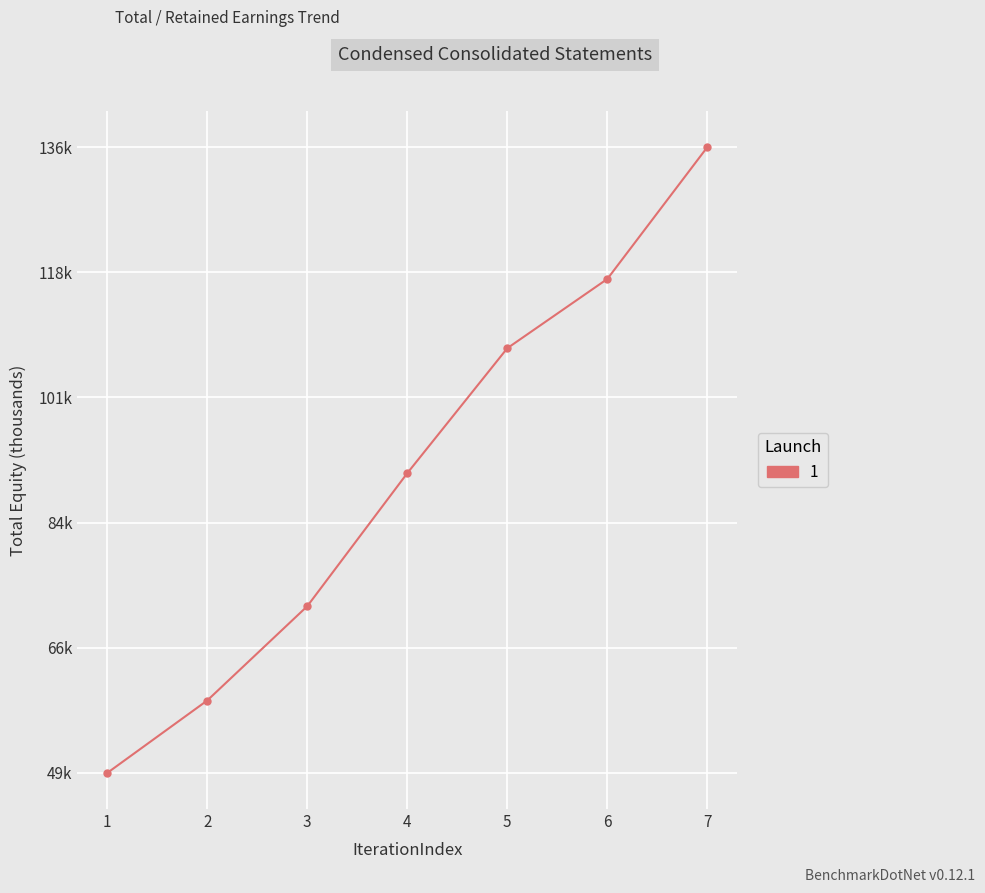

Does the chart have visible grid lines?

Yes